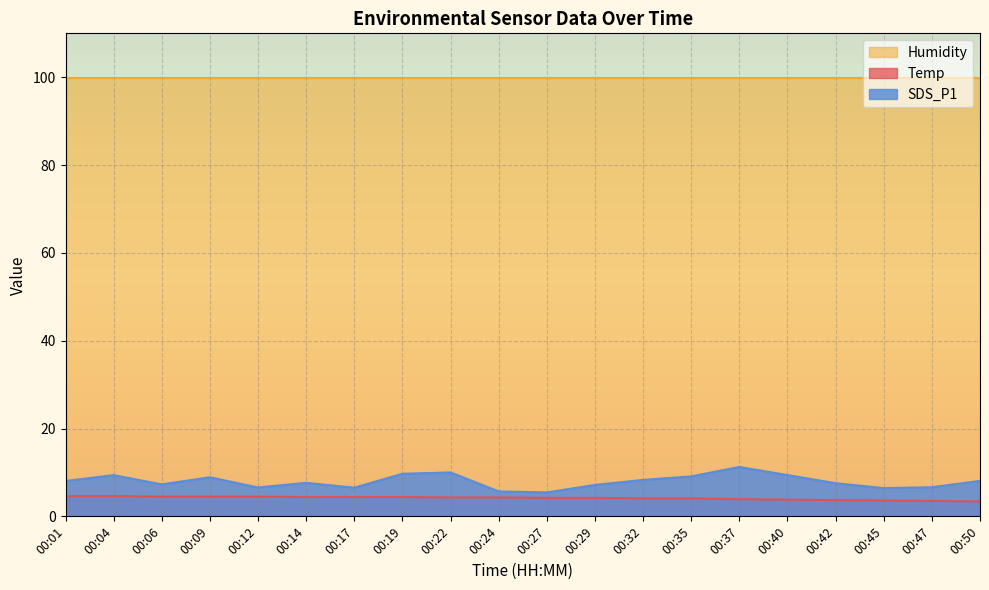

True or false: Temp and SDS_P1 cross at least once.

False